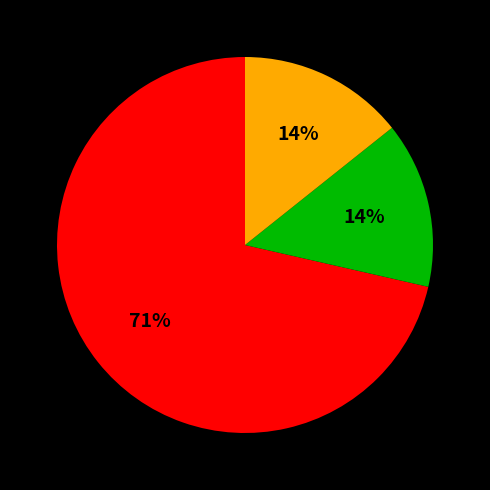

How many segments does this pie chart have?

3